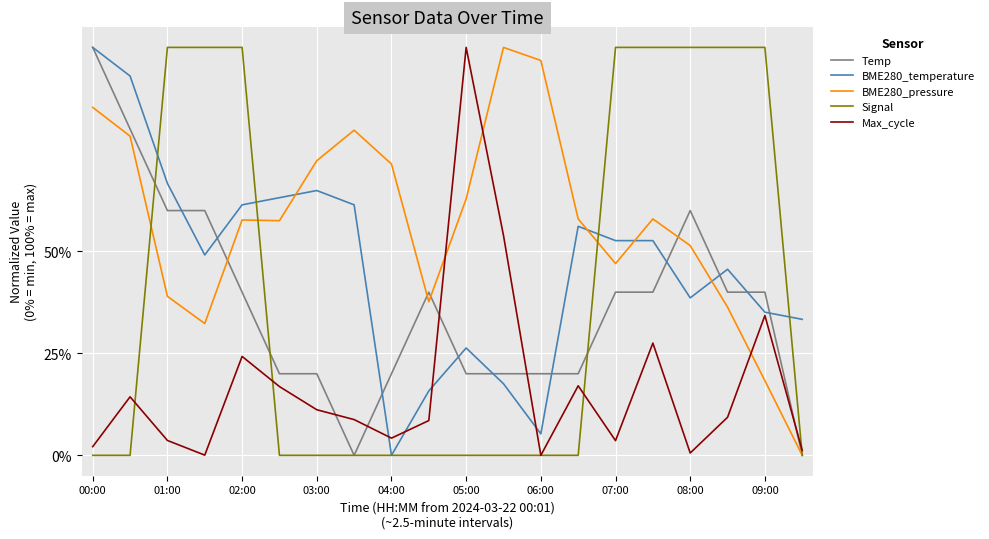

Does the chart display data point markers on the line(s)?

No